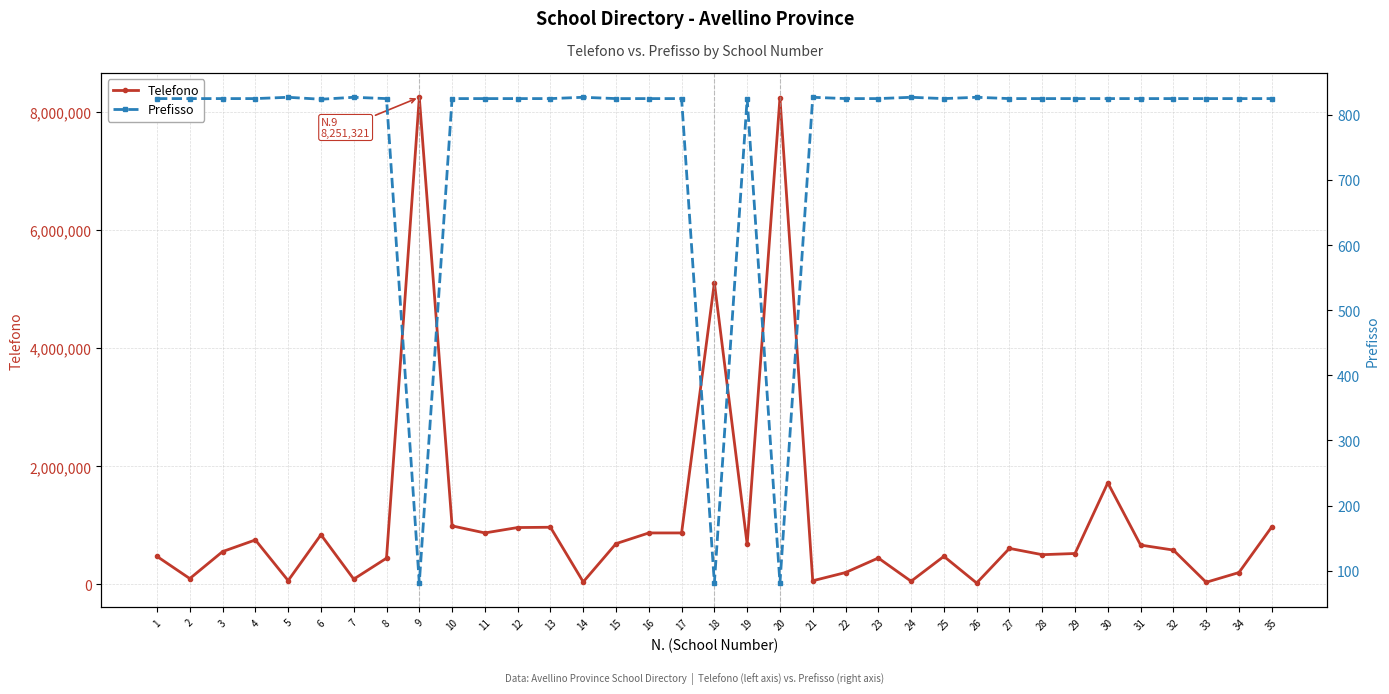

Reading left to right, list all the values displayed in this chart.

Telefono: 1=474065	2=98406	3=555647	4=753018	5=64018	6=841230	7=89204	8=444086	9=8251321	10=991090	11=871543	12=963015	13=967816	14=42046	15=689820	16=871482	17=871425	18=5111380	19=679023	20=8243200	21=61167	22=200637	23=447061	24=53012	25=475034	26=23108	27=610078	28=503220	29=523155	30=1720315	31=666033	32=581242	33=35816	34=200611	35=973345
Prefisso: 1=825	2=825	3=825	4=825	5=827	6=824	7=827	8=825	9=81	10=825	11=825	12=825	13=825	14=827	15=825	16=825	17=825	18=81	19=825	20=81	21=827	22=825	23=825	24=827	25=825	26=827	27=825	28=825	29=825	30=825	31=825	32=825	33=825	34=825	35=825